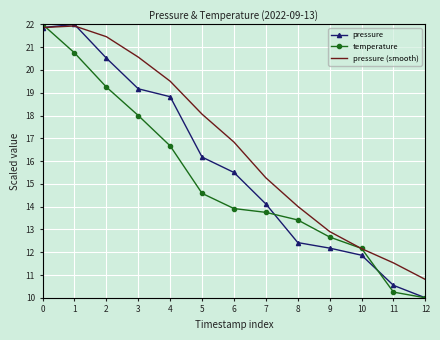

True or false: pressure (smooth) has a value of 36.0 at 1.

False